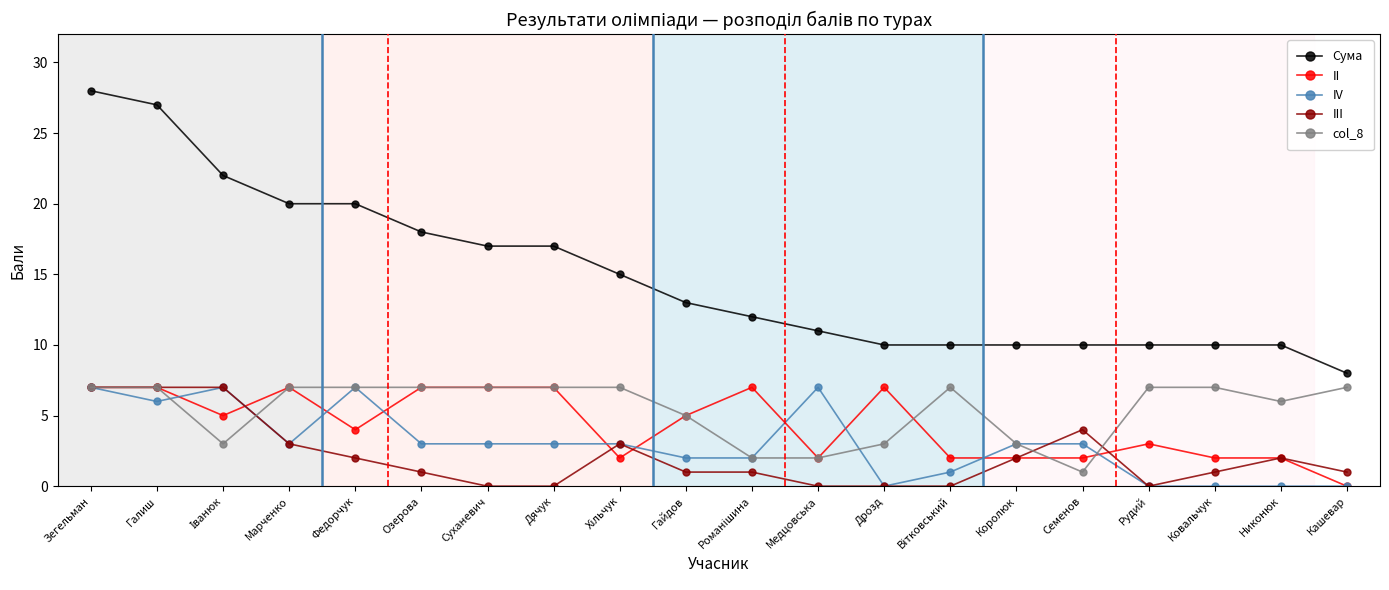

Does the chart have visible grid lines?

No